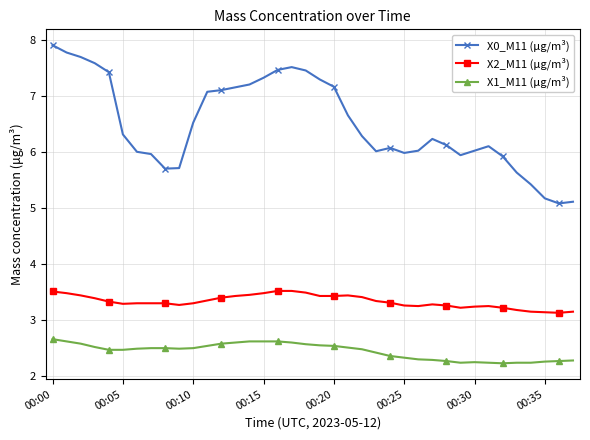

What is the maximum value for X2_M11 (μg/m³)?

3.5